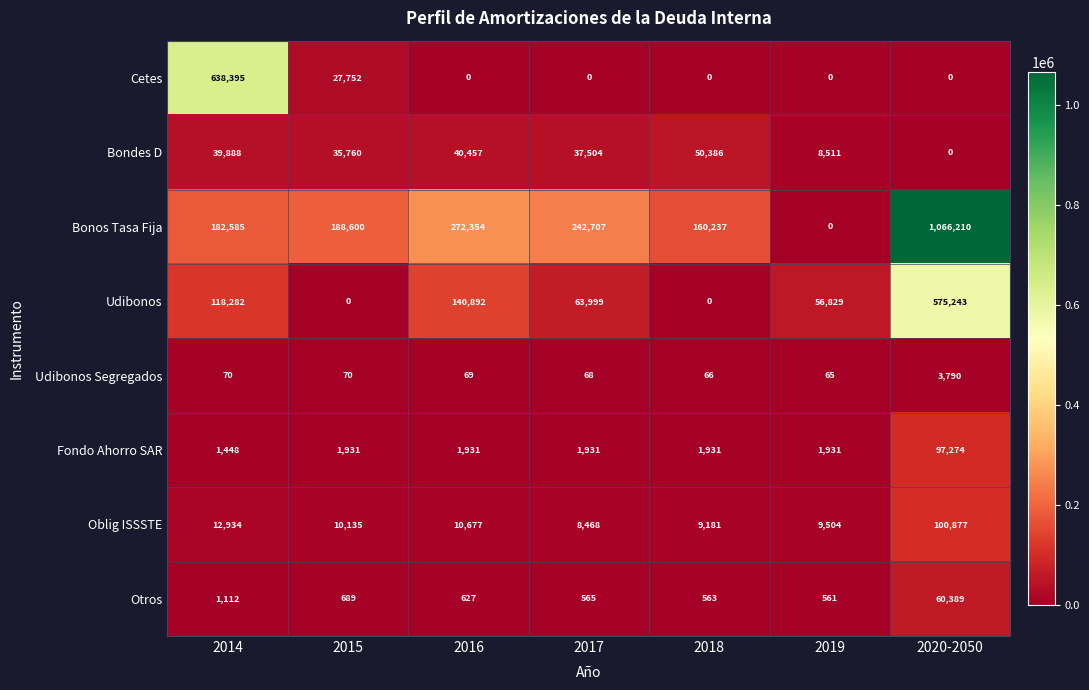

What is the approximate value of Bonos Tasa Fija at 2018?

160237